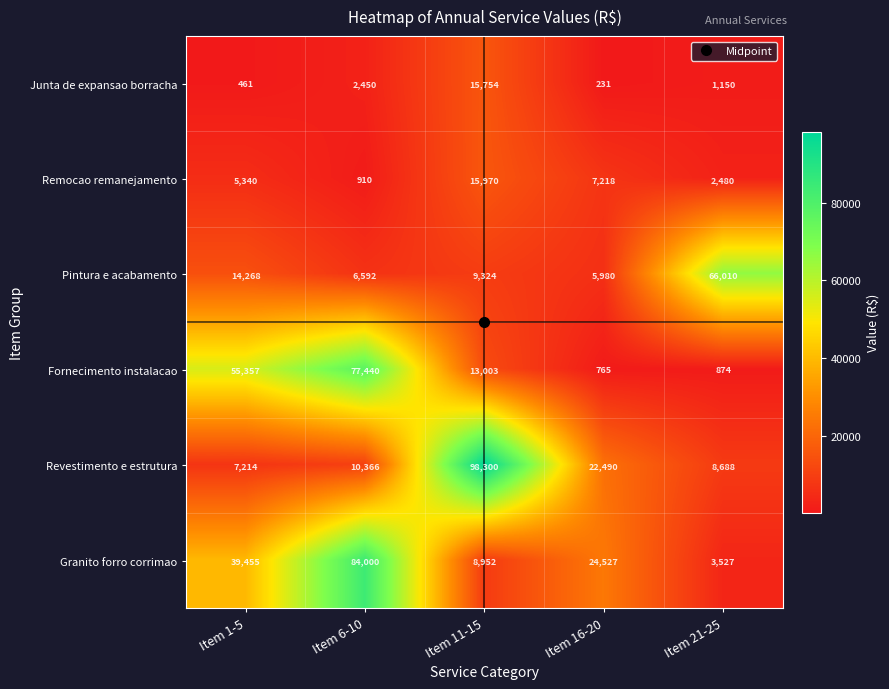

List the series in order of their peak value, lowest first.

Junta de expansao borracha, Remocao remanejamento, Pintura e acabamento, Fornecimento instalacao, Granito forro corrimao, Revestimento e estrutura